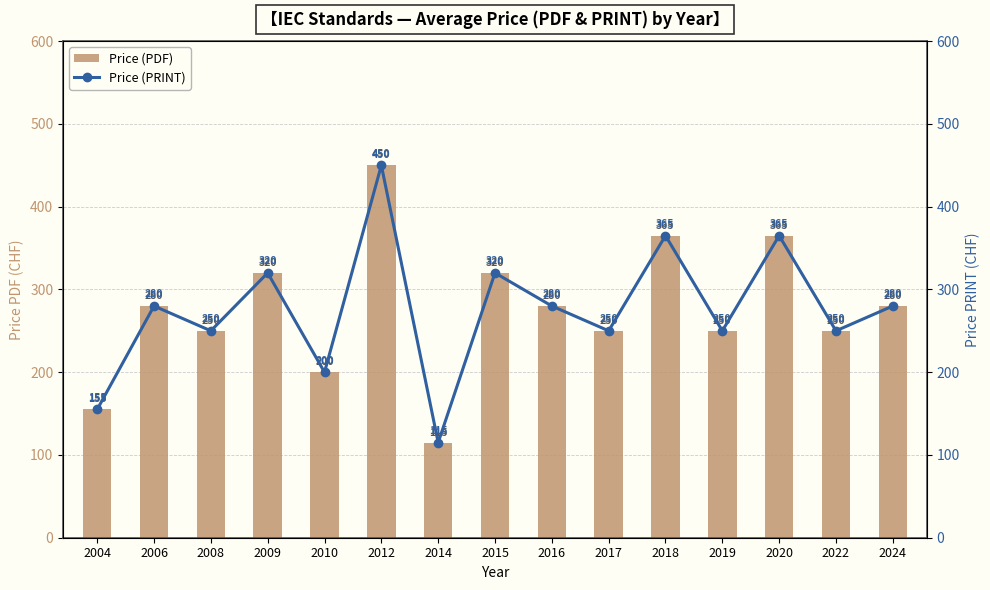

Count the number of categories in the chart.

15